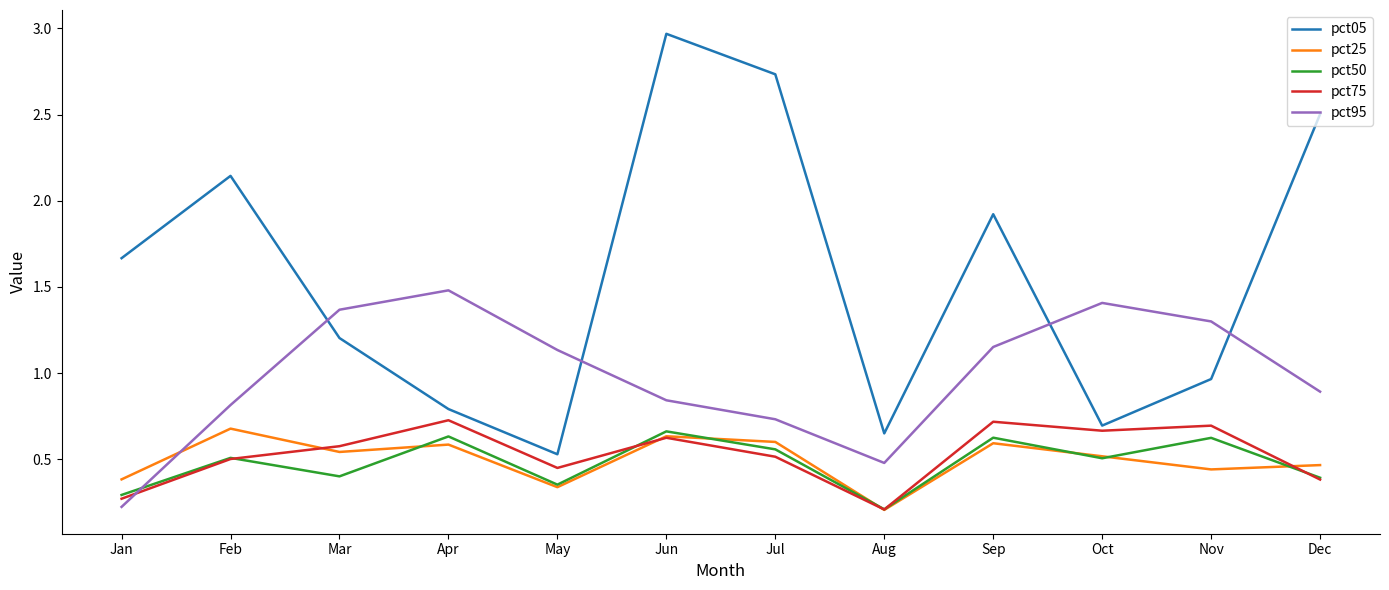

How many interior local peaks does the pct50 series have?

5